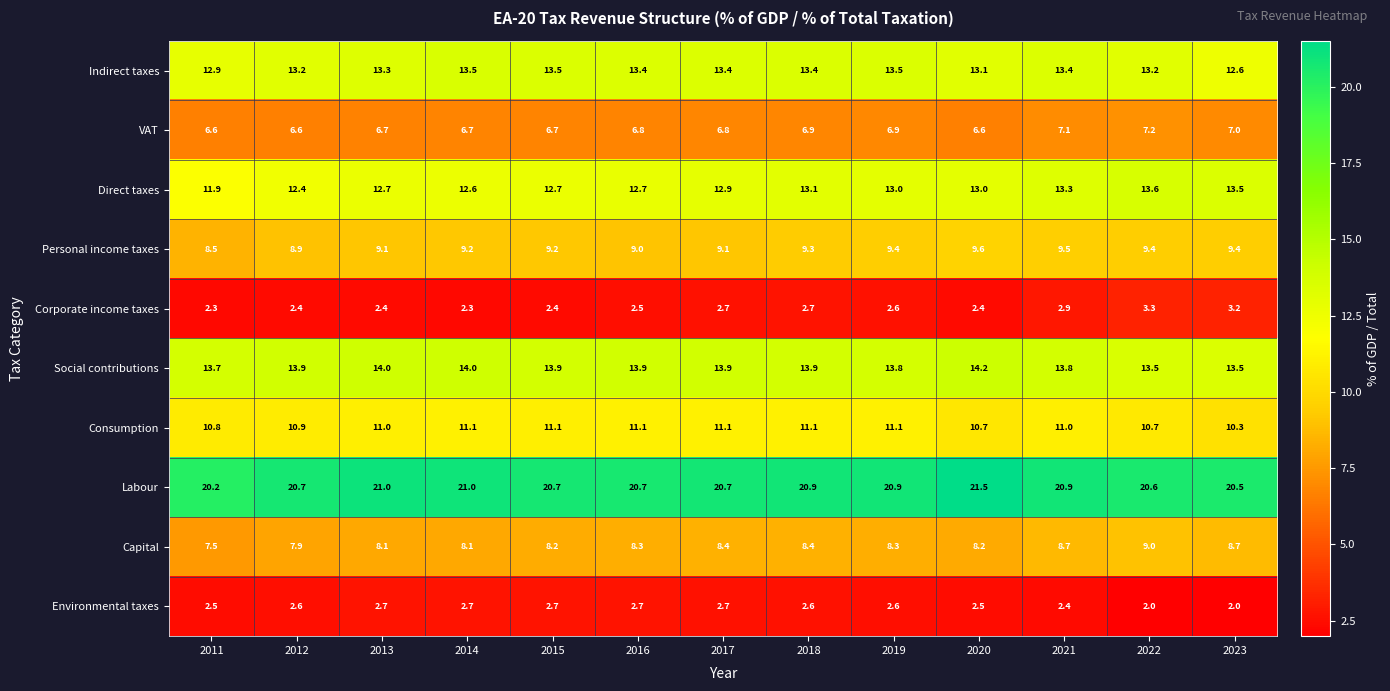

At which category is the sum across all series the highest?

2021